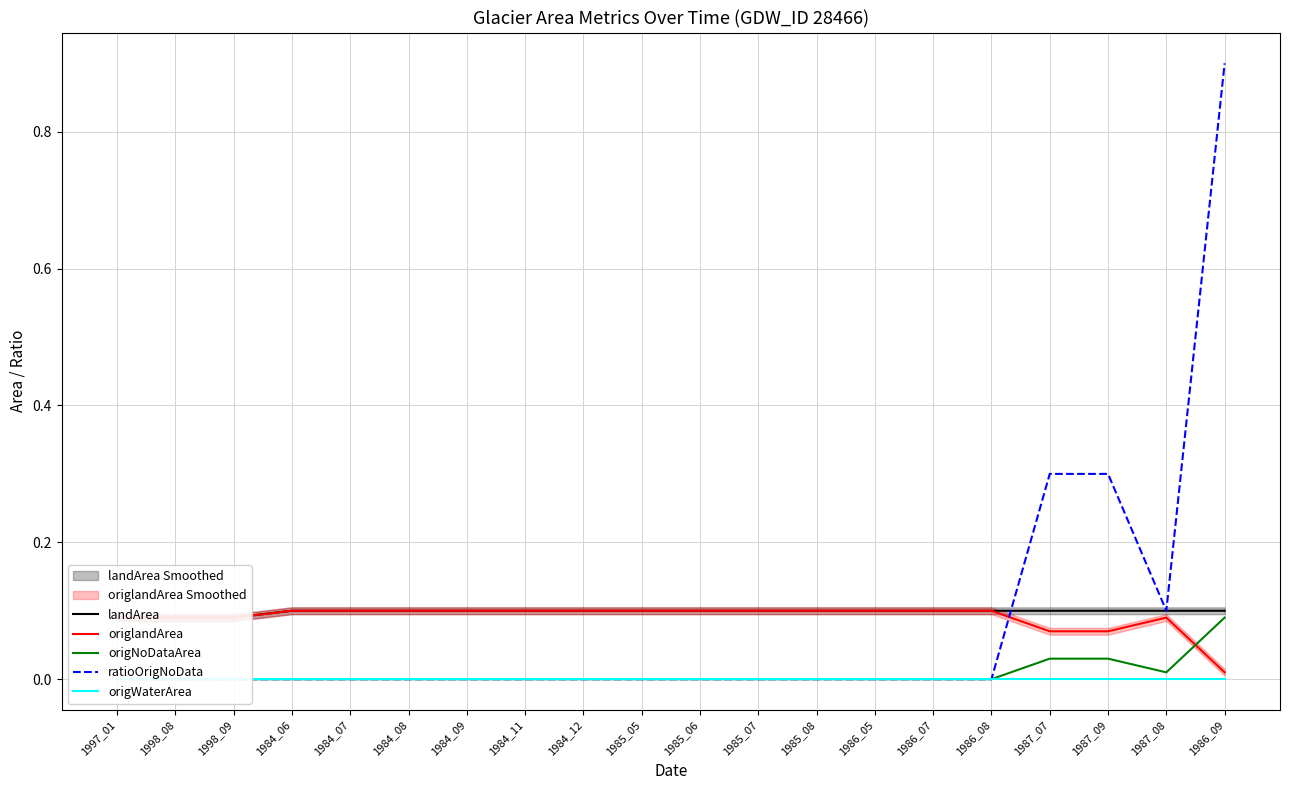

What is the value of the origlandArea point at the 4th from the left?

0.1